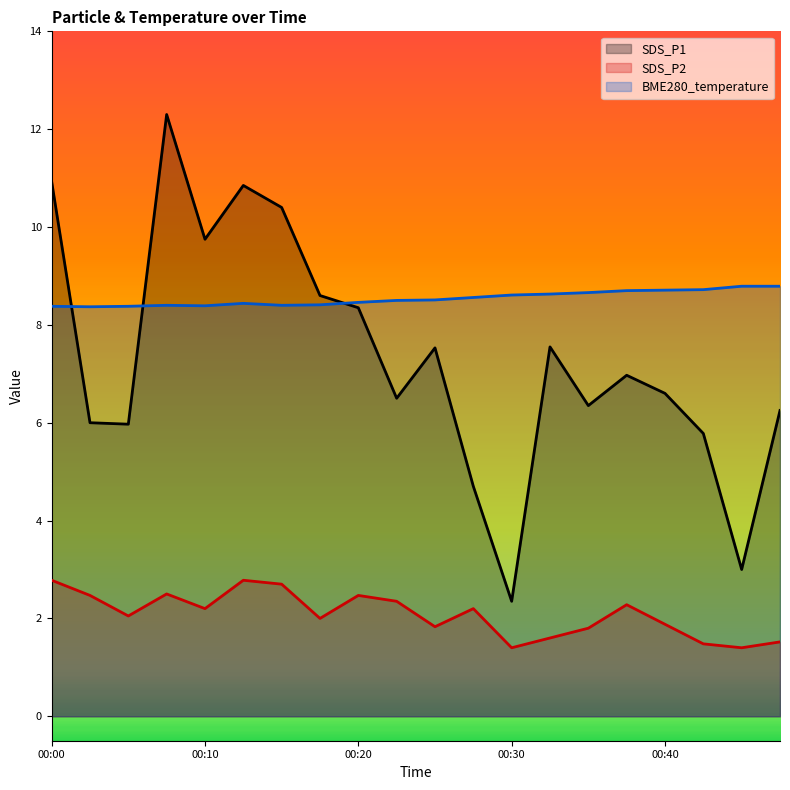

Is it true that BME280_temperature equals 12.4 at 00:05?

False